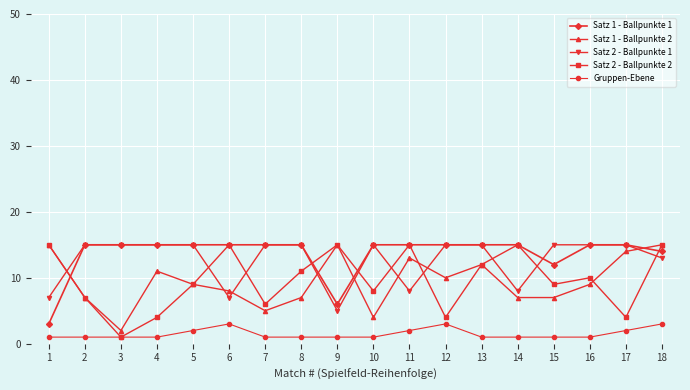

How many distinct data groups are displayed?

5